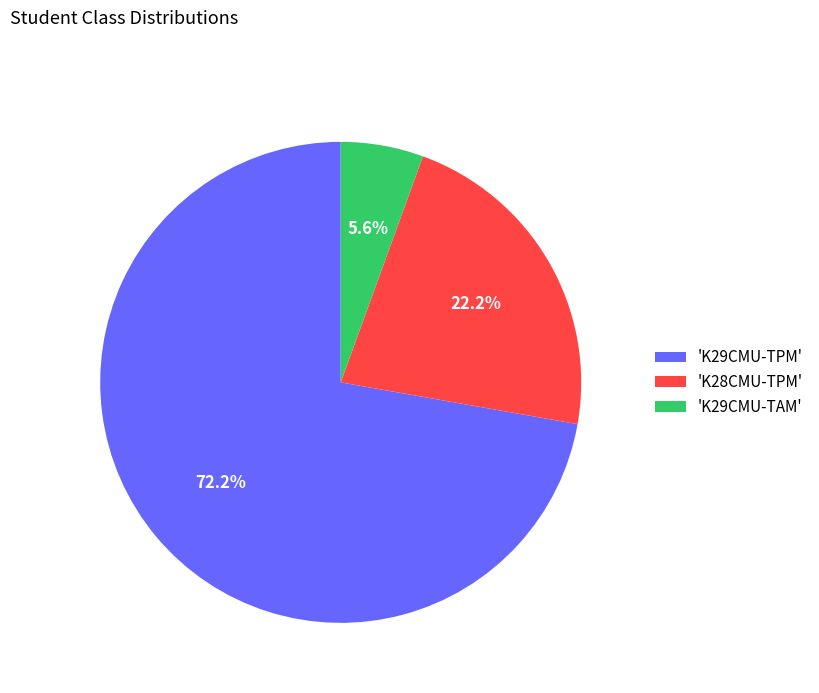

Does 'K28CMU-TPM' account for over 50% of the chart?

No